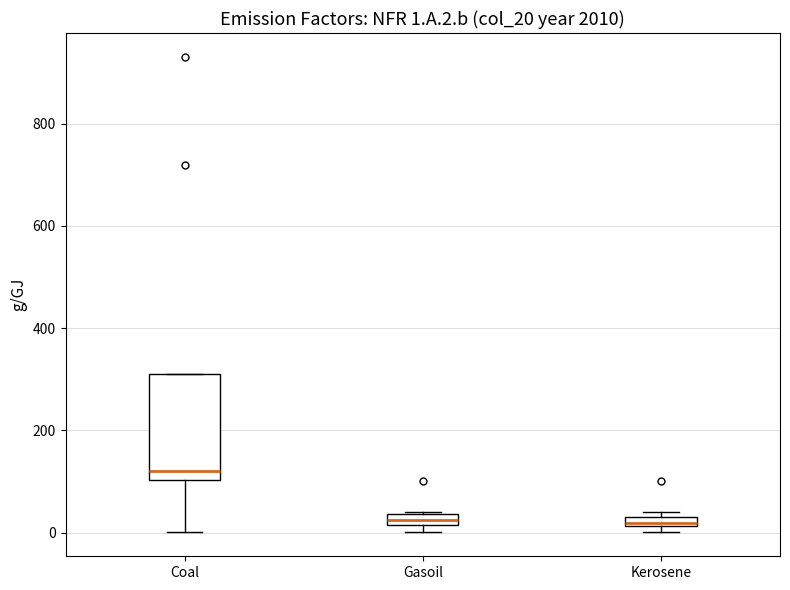

Comparing the boxes themselves (not the whiskers), which one is the tallest?

Coal